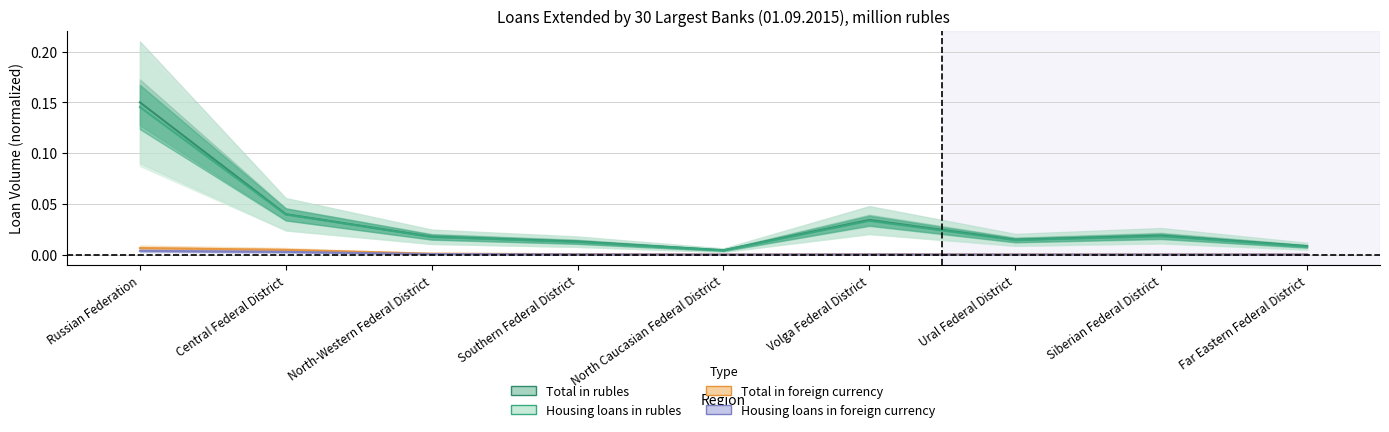

Is this an area chart (filled region under the line)?

No